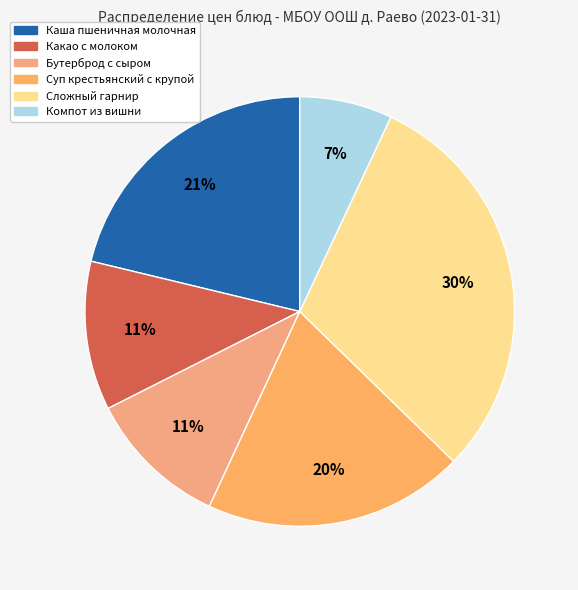

Which slice is the smallest?

Компот из вишни